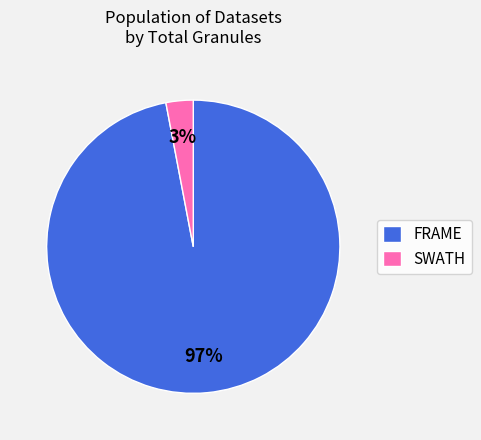

How many slices are in this pie chart?

2